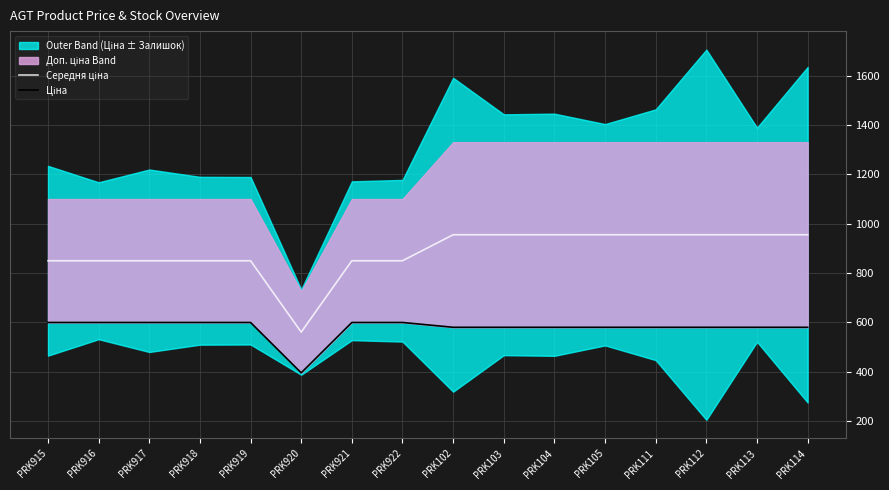

The Ціна series shows 599.9 at PRK922. True or false?

True